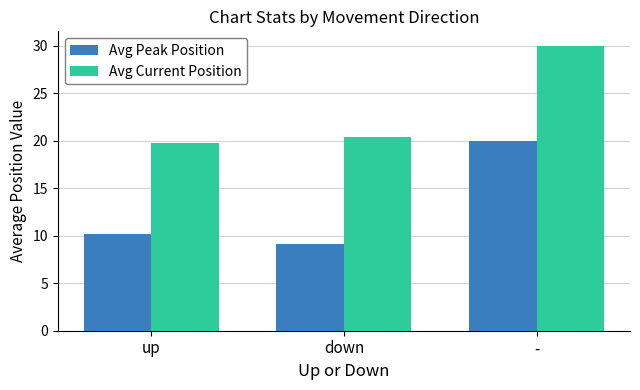

List the series in order of their overall mean, lowest first.

Avg Peak Position, Avg Current Position